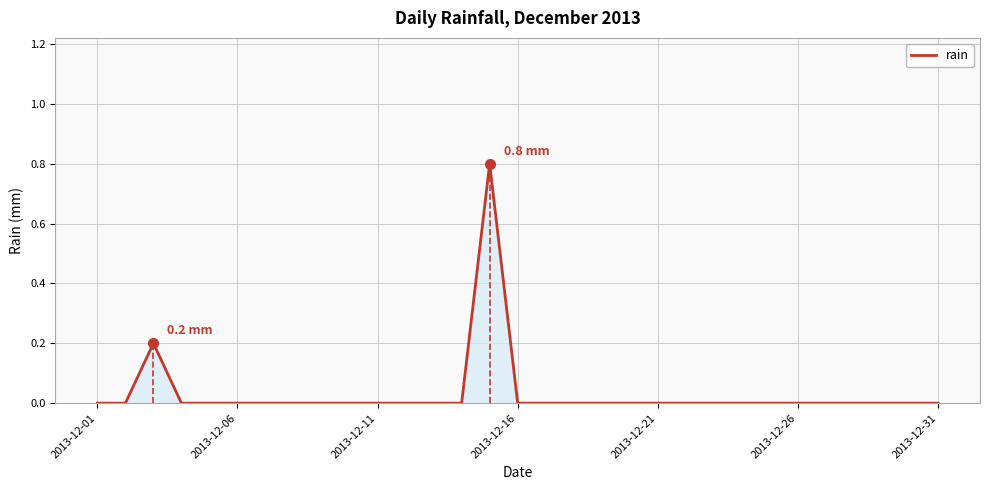

True or false: rain has a value of 0.5 at 2013-12-11.

False